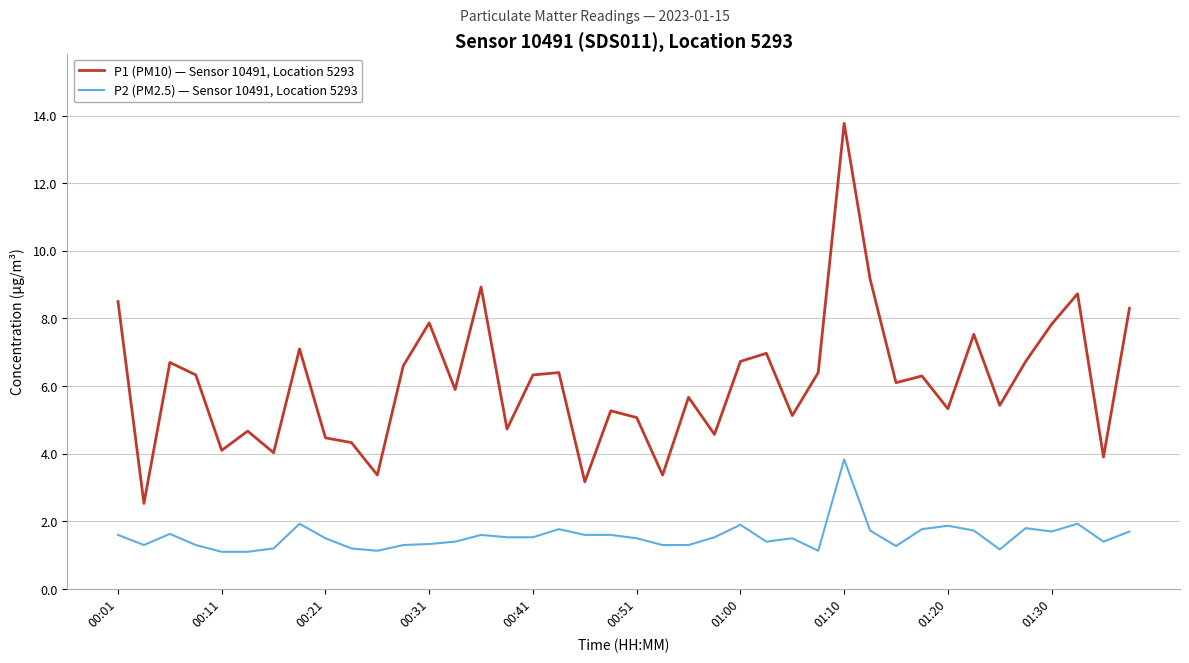

Which series has the largest total across all categories?

P1 (PM10) — Sensor 10491, Location 5293